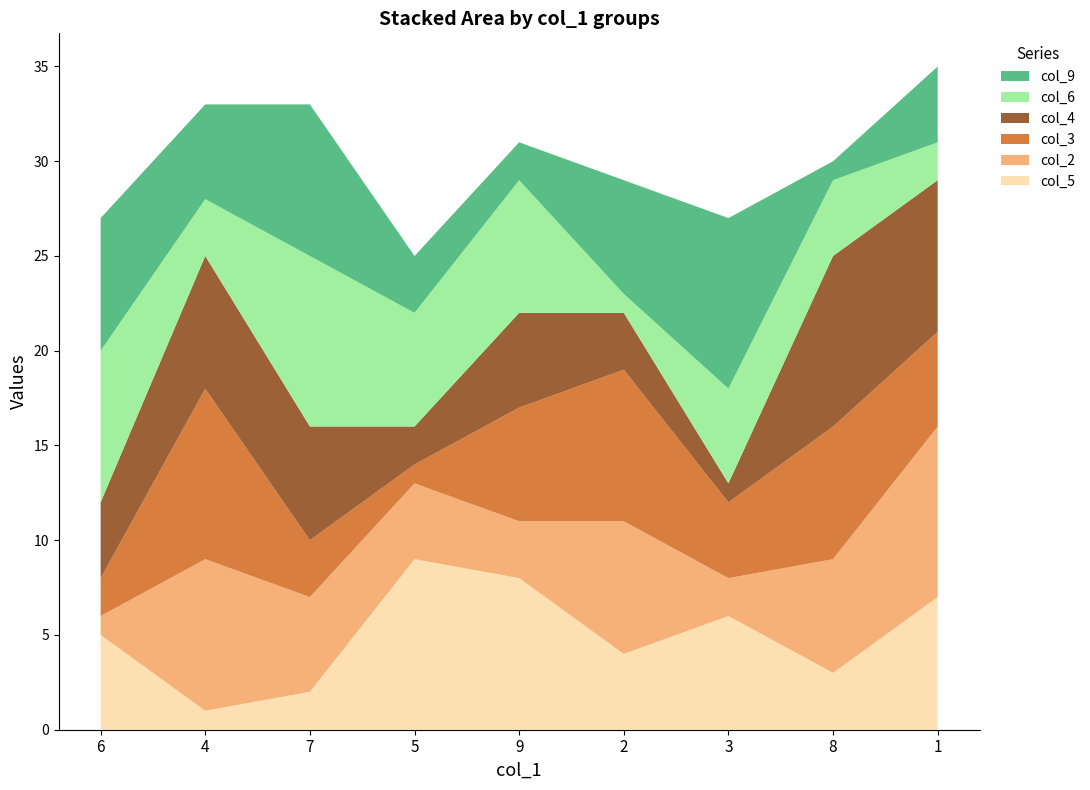

Reading left to right, transcribe all the data shown in this chart.

col_5: 5	1	2	9	8	4	6	3	7
col_2: 1	8	5	4	3	7	2	6	9
col_3: 2	9	3	1	6	8	4	7	5
col_4: 4	7	6	2	5	3	1	9	8
col_6: 8	3	9	6	7	1	5	4	2
col_9: 7	5	8	3	2	6	9	1	4